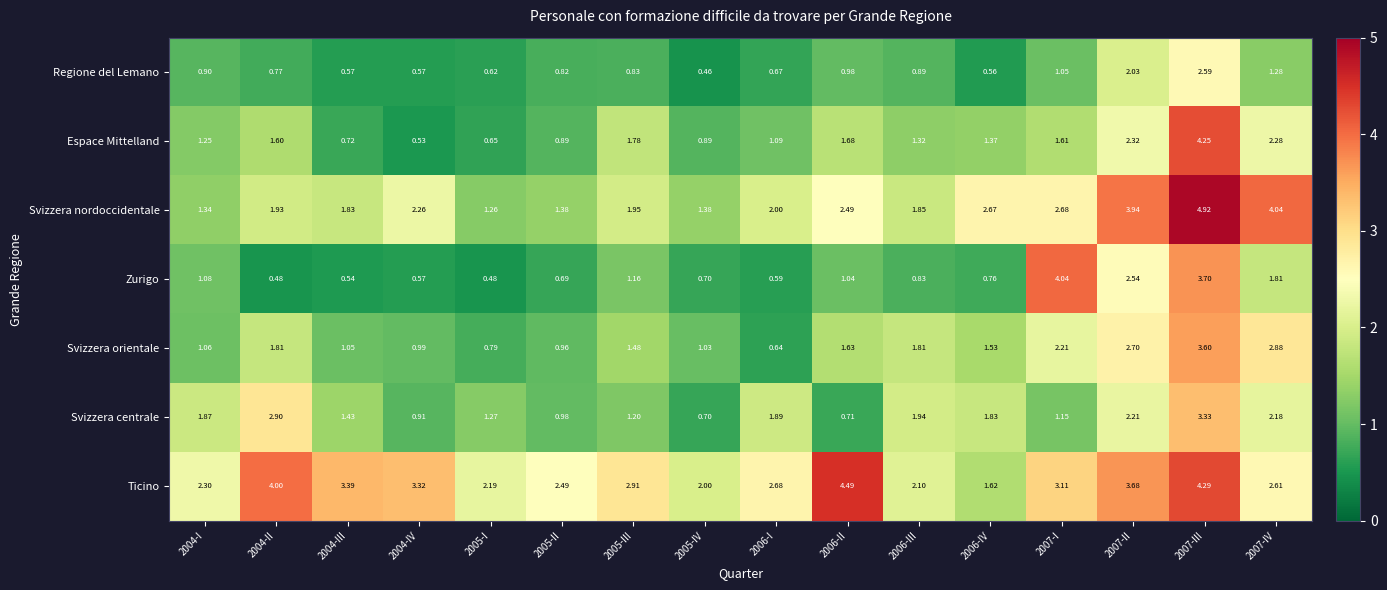

Which series has the largest range (max minus min)?

Espace Mittelland